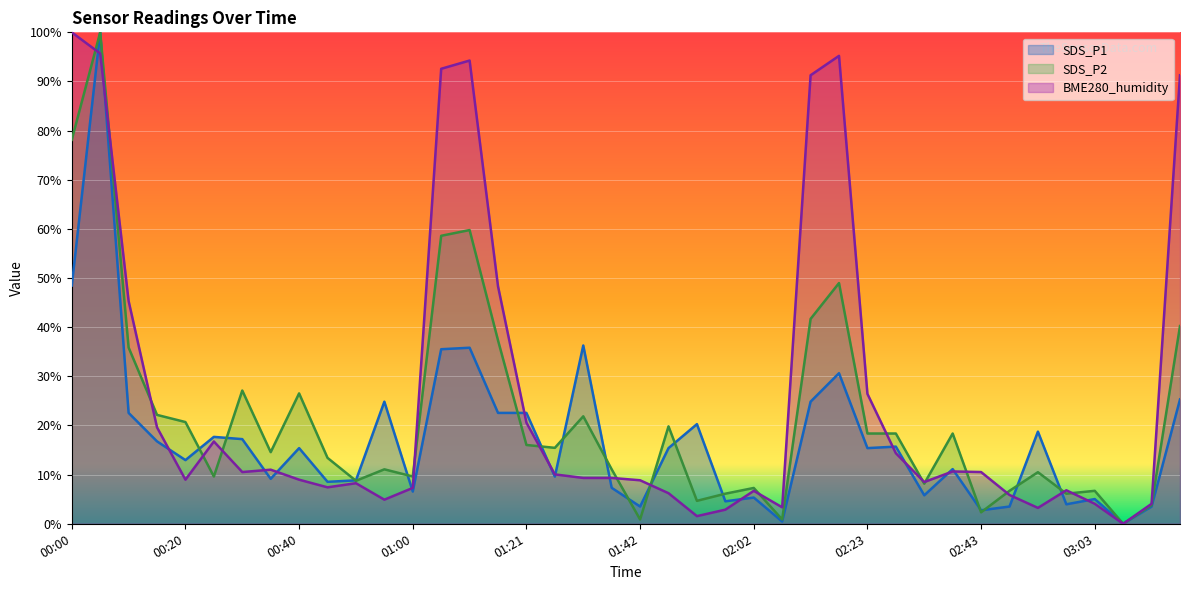

The value of BME280_humidity at 01:00 is 7.3. True or false?

True